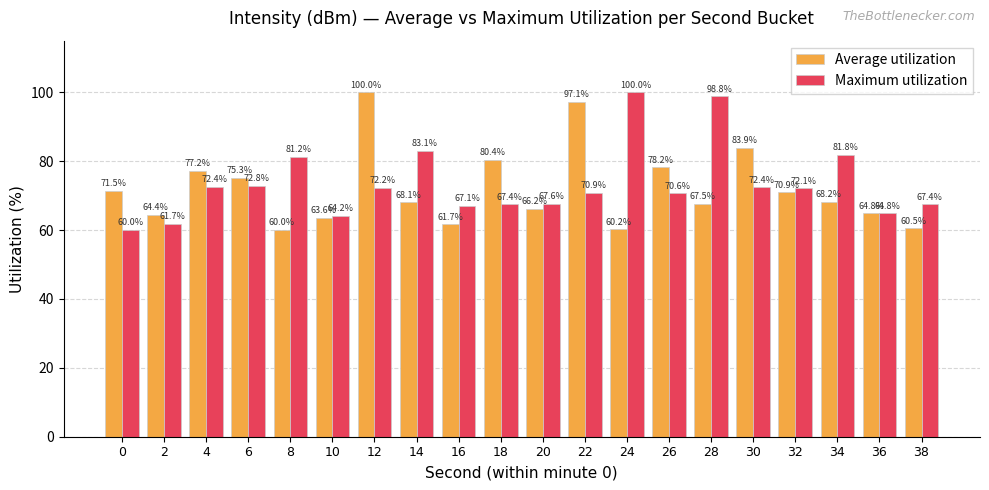

How many bars are there in total?

40